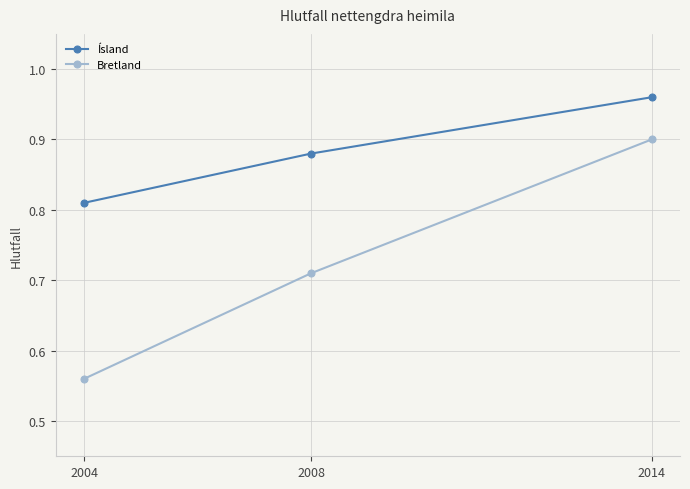

Does the chart display data point markers on the line(s)?

Yes